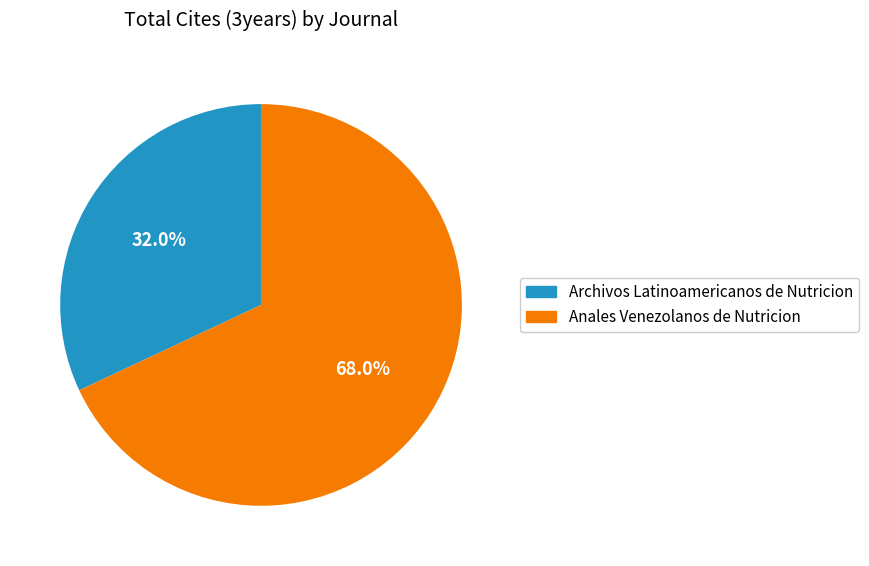

True or false: Archivos Latinoamericanos de Nutricion accounts for 45% of the total.

False